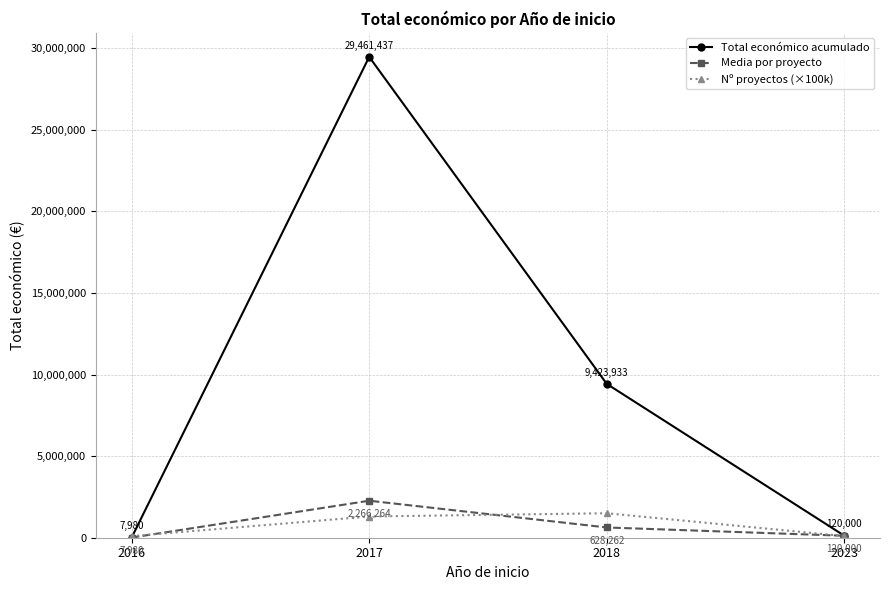

True or false: Nº proyectos (×100k) has more than 1 points higher than both neighbors.

False